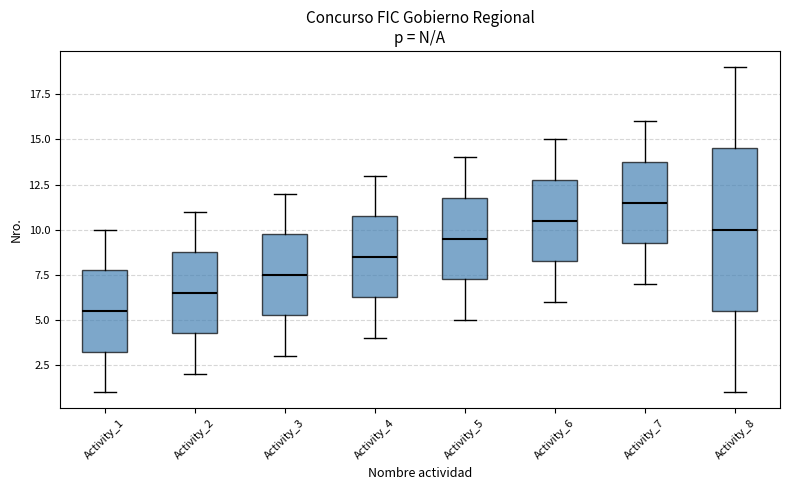

Where is the lower edge of the box for Activity_6 on the y-axis? The values are not printed on the chart, so give them approximately, as read against the axis.

8.5